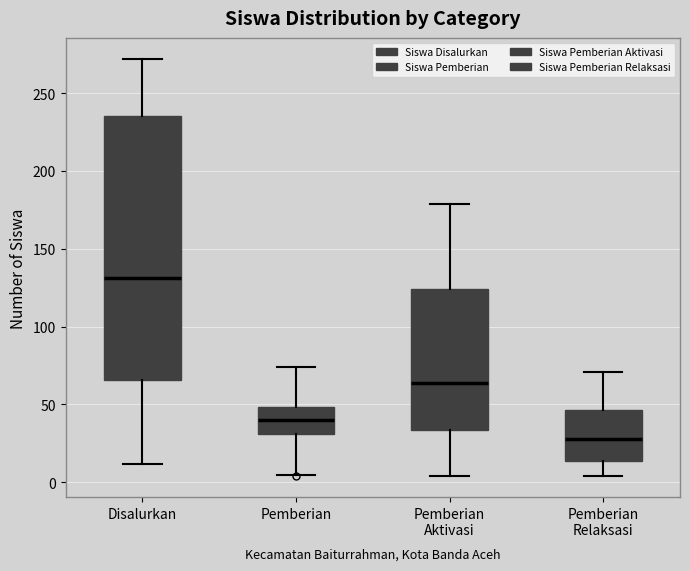

Which box has the lowest median line?

Pemberian Relaksasi